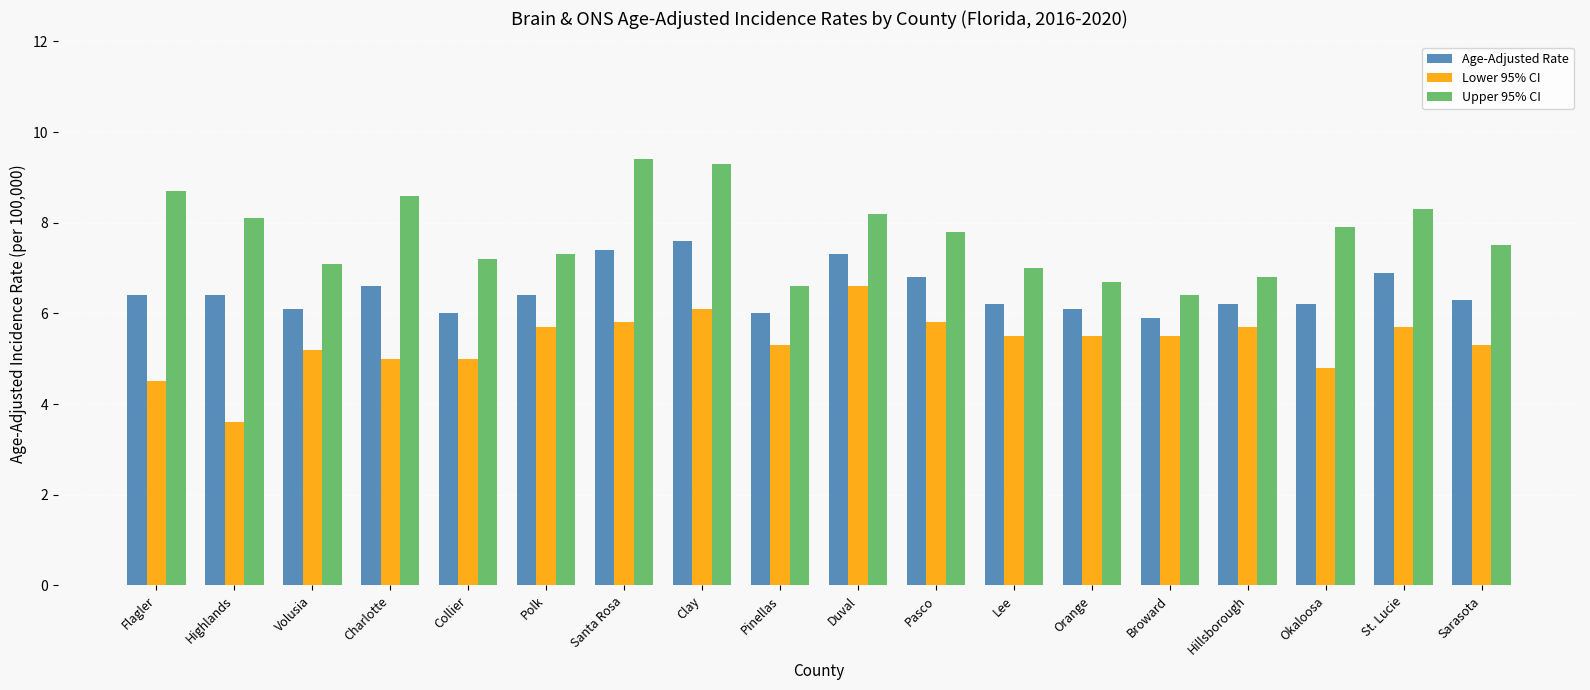

Reading right to left, what are all the values shown in this chart?

Age-Adjusted Rate: 6.3	6.9	6.2	6.2	5.9	6.1	6.2	6.8	7.3	6.0	7.6	7.4	6.4	6.0	6.6	6.1	6.4	6.4
Lower 95% CI: 5.3	5.7	4.8	5.7	5.5	5.5	5.5	5.8	6.6	5.3	6.1	5.8	5.7	5.0	5.0	5.2	3.6	4.5
Upper 95% CI: 7.5	8.3	7.9	6.8	6.4	6.7	7.0	7.8	8.2	6.6	9.3	9.4	7.3	7.2	8.6	7.1	8.1	8.7